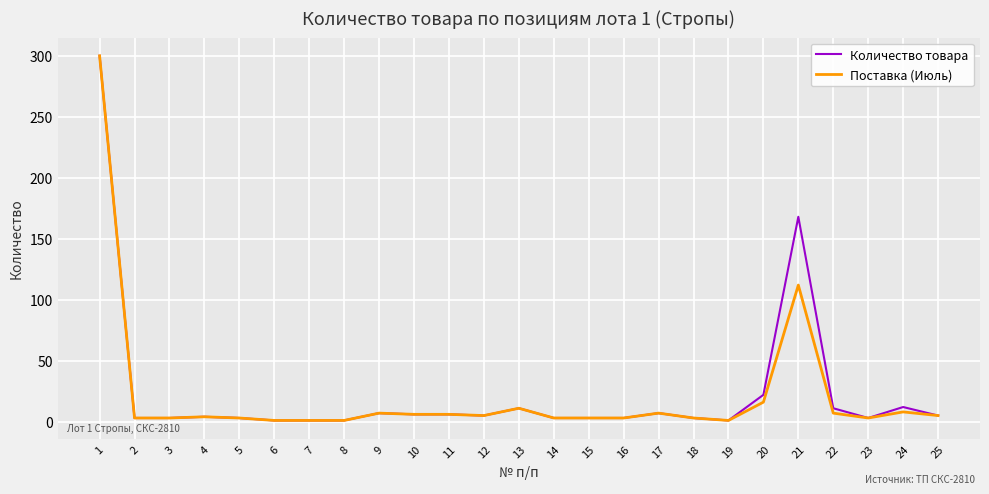

At how many categories does at least one series exceed 134?

2